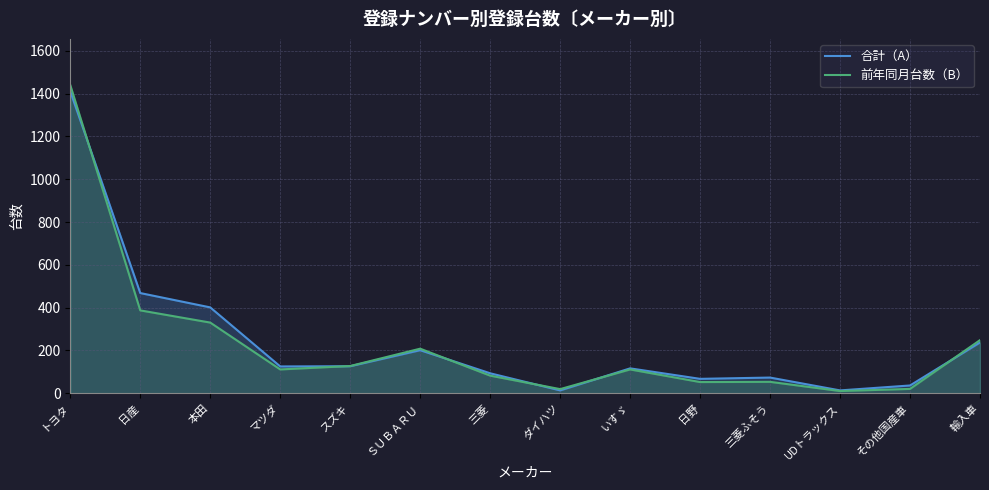

At which category does 前年同月台数（B） reach its first local valley?

マツダ